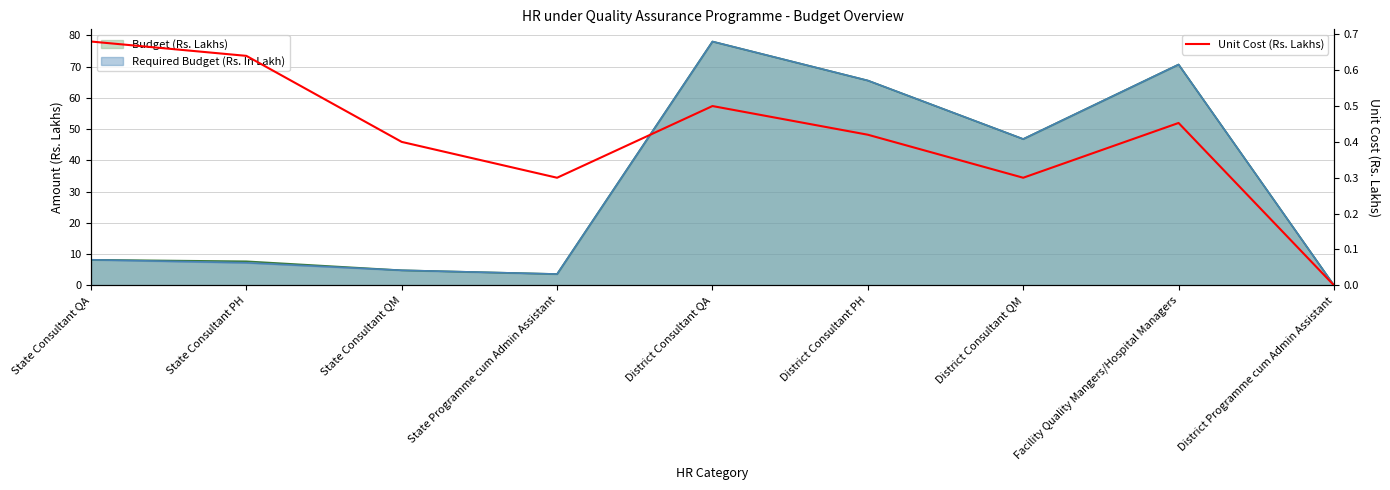

True or false: the data shows 0.7 at State Consultant QA.

True